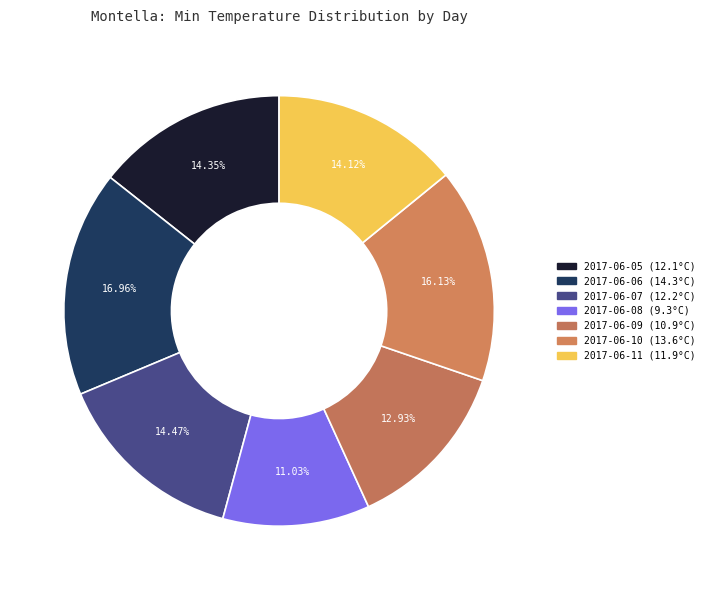

How many slices are in this pie chart?

7